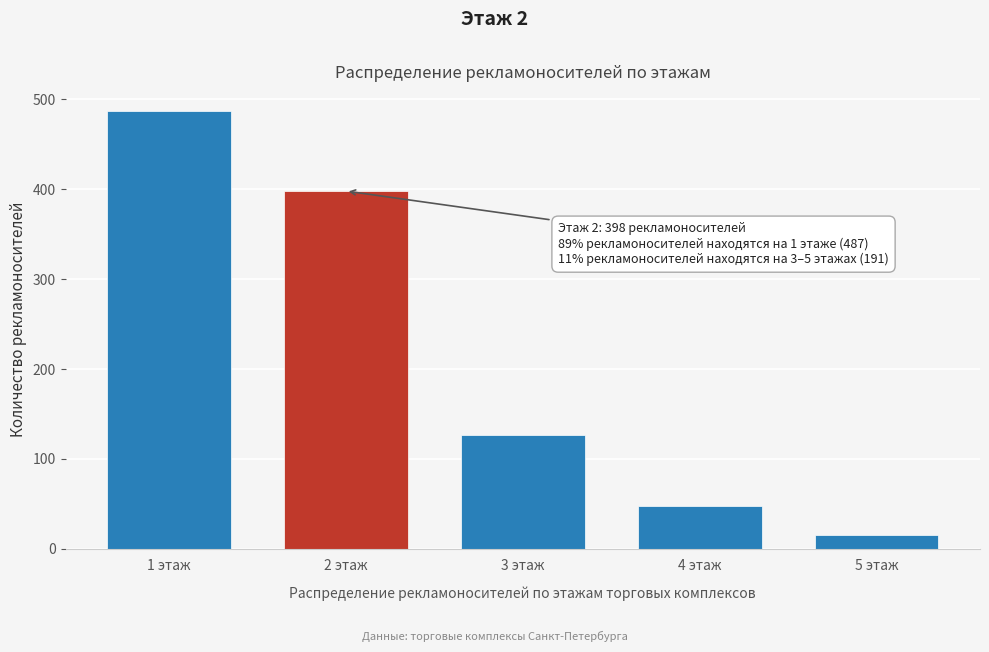

Reading right to left, list all the values displayed in this chart.

16	48	127	398	487